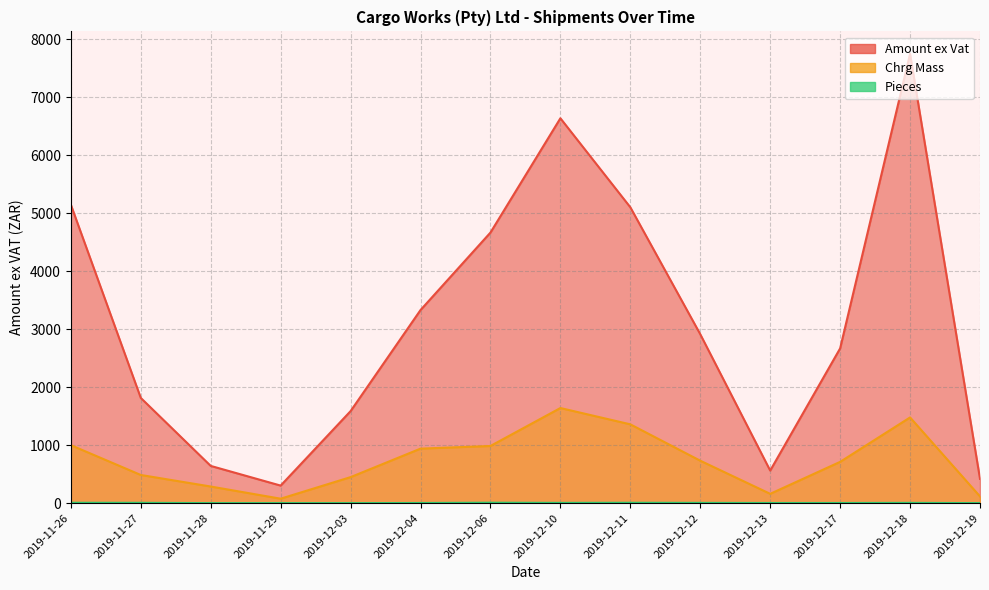

What is the difference between the Amount ex Vat values at 2019-12-12 and 2019-12-17?

243.9